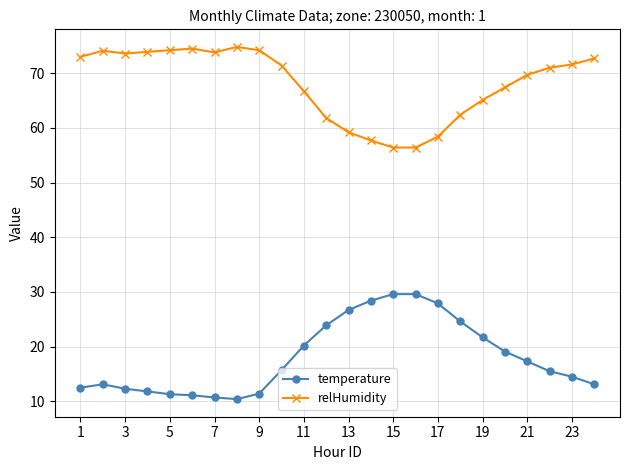

What is the average value of the relHumidity series?

68.1